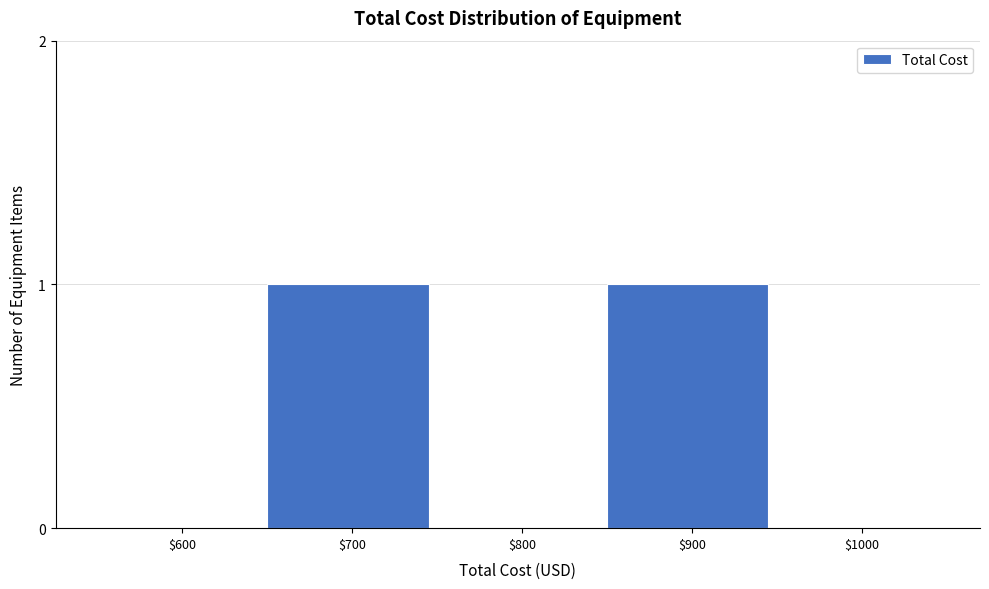

Is it true that the value at $900 is 1?

True